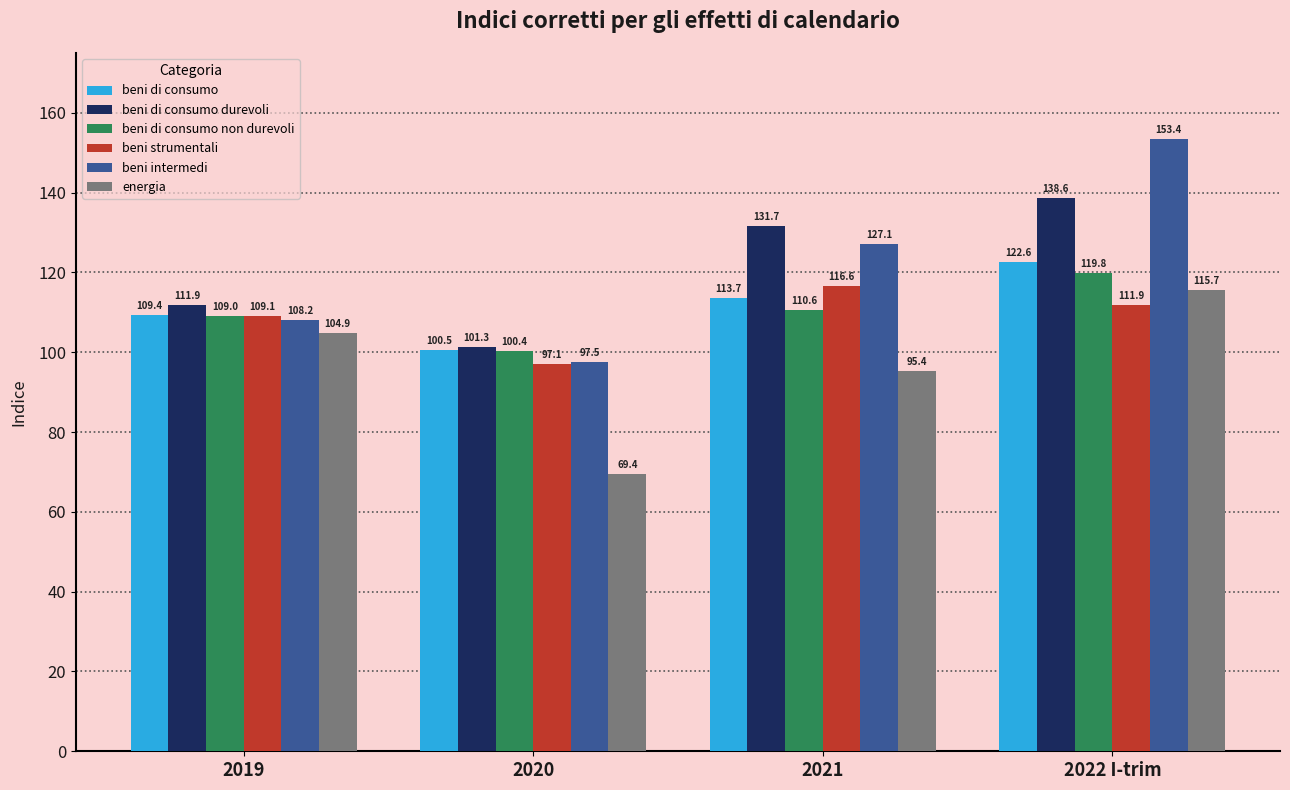

How many series are shown in this chart?

6